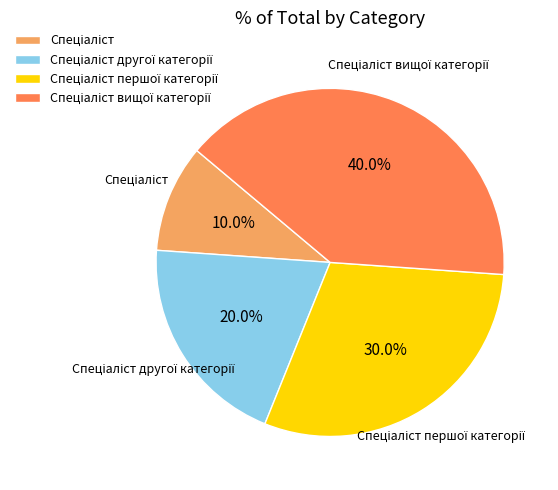

Is there a majority slice in this chart?

No